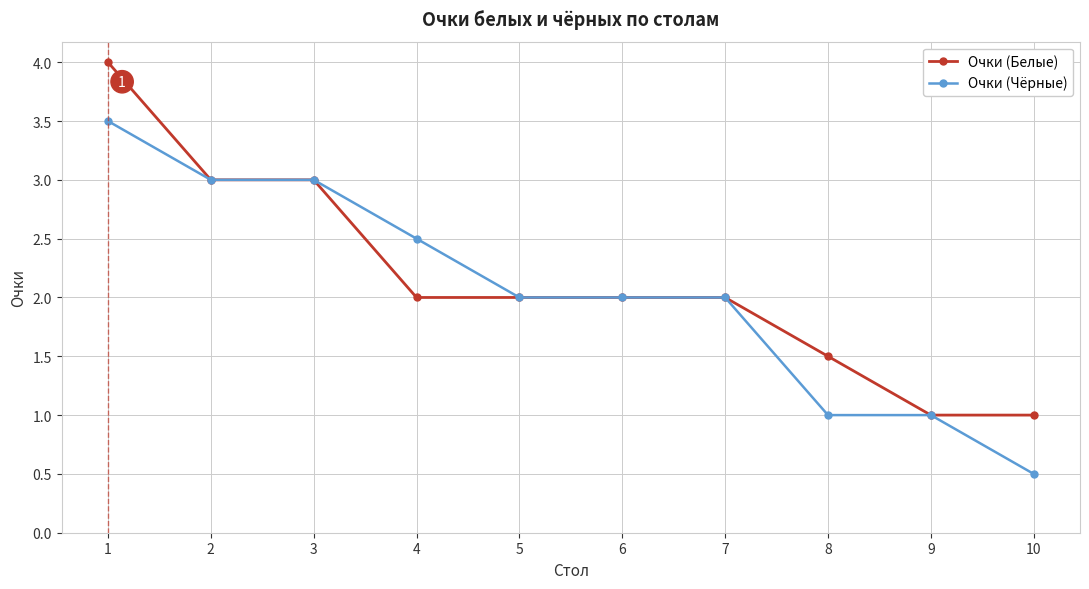

Is it true that Очки (Чёрные) equals 1.6 at 3?

False